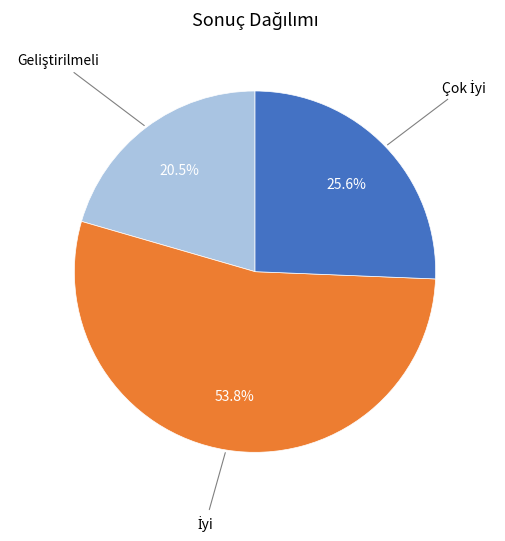

Does any single category account for the majority?

Yes